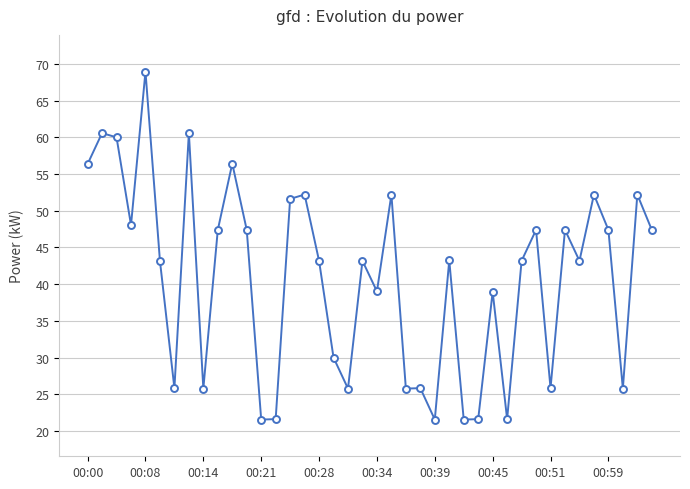

What is the maximum value shown in the chart?

69.0